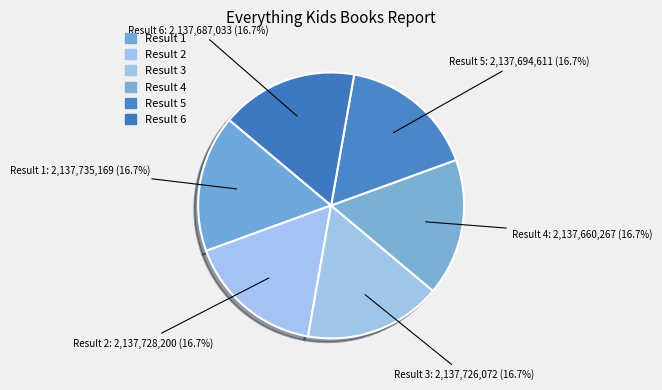

How many segments does this pie chart have?

6